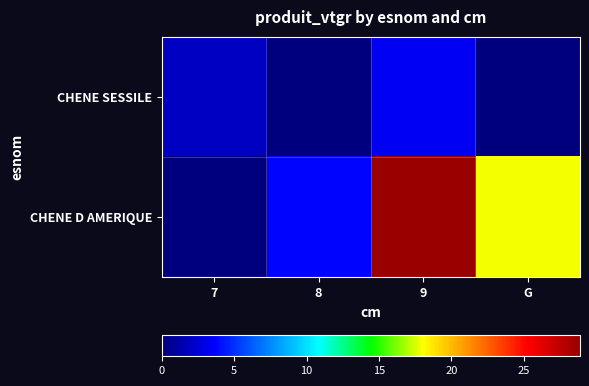

Between 7 and 9, which series saw the biggest shift?

CHENE D AMERIQUE